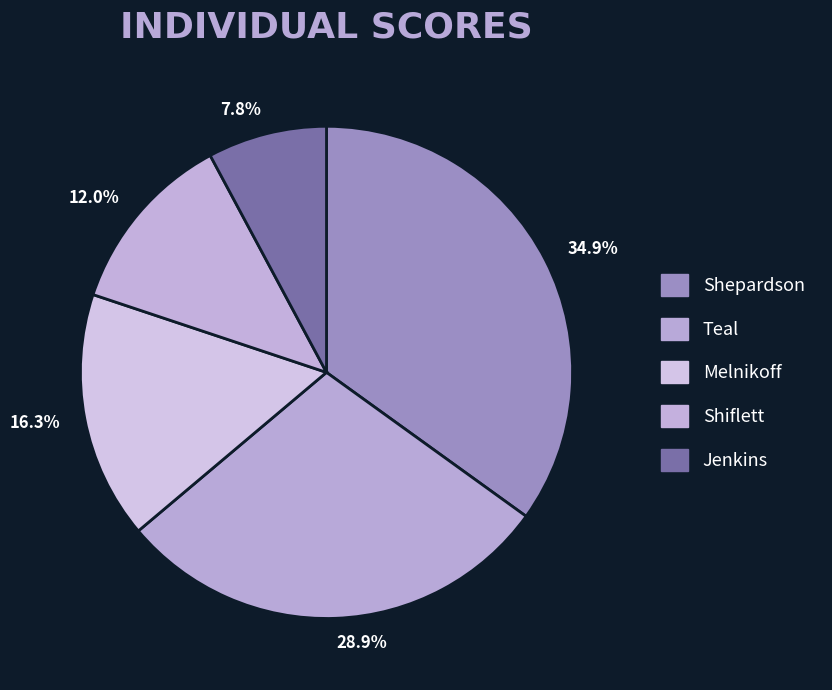

Between 16.3% and 34.9%, which is larger?

34.9%